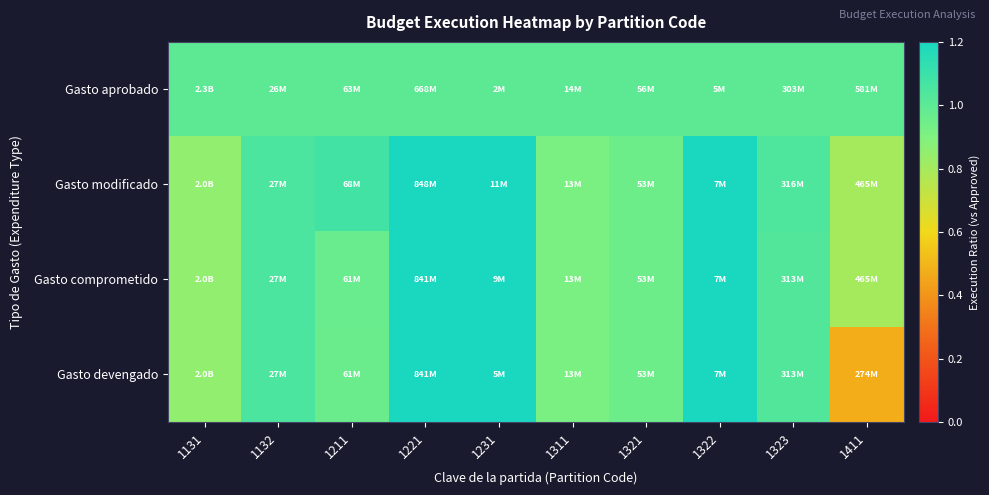

Which category has the highest value across all series?

1231